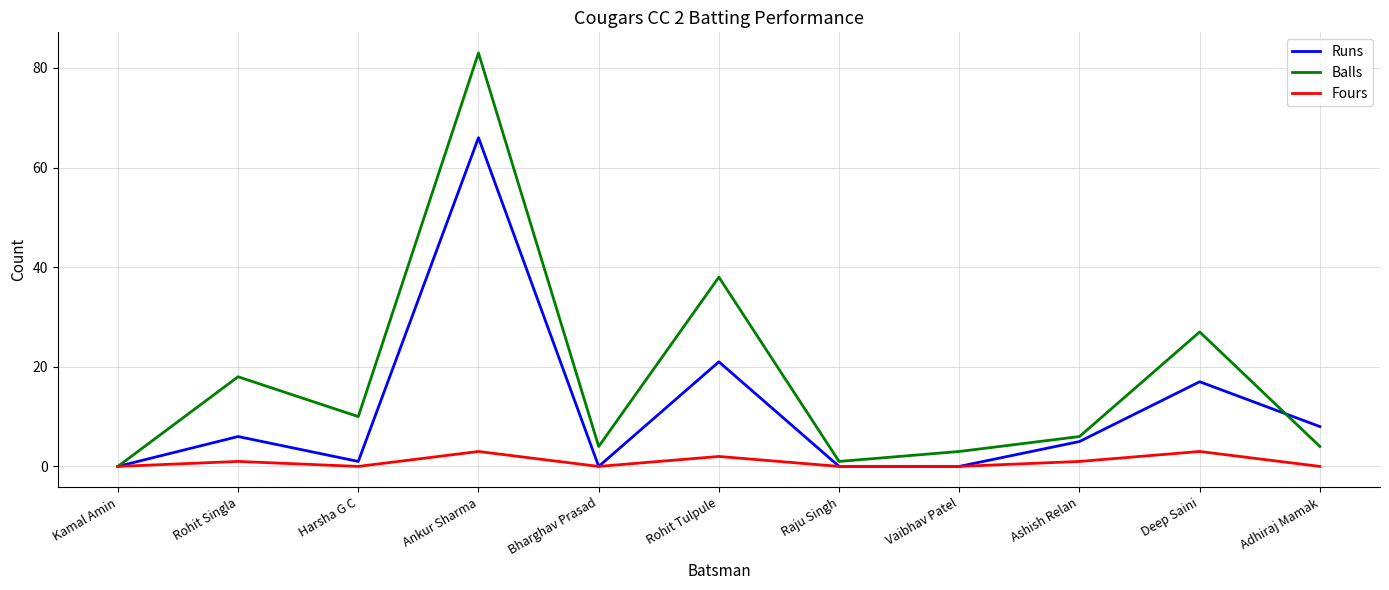

Reading right to left, transcribe all the data shown in this chart.

Runs: Adhiraj Mamak=8	Deep Saini=17	Ashish Relan=5	Vaibhav Patel=0	Raju Singh=0	Rohit Tulpule=21	Bharghav Prasad=0	Ankur Sharma=66	Harsha G C=1	Rohit Singla=6	Kamal Amin=0
Balls: Adhiraj Mamak=4	Deep Saini=27	Ashish Relan=6	Vaibhav Patel=3	Raju Singh=1	Rohit Tulpule=38	Bharghav Prasad=4	Ankur Sharma=83	Harsha G C=10	Rohit Singla=18	Kamal Amin=0
Fours: Adhiraj Mamak=0	Deep Saini=3	Ashish Relan=1	Vaibhav Patel=0	Raju Singh=0	Rohit Tulpule=2	Bharghav Prasad=0	Ankur Sharma=3	Harsha G C=0	Rohit Singla=1	Kamal Amin=0